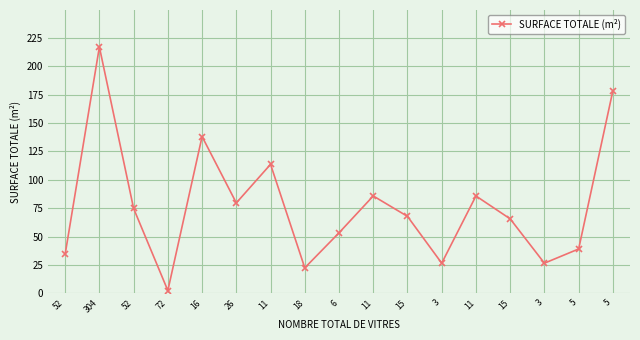

How many data points are above 67?

9